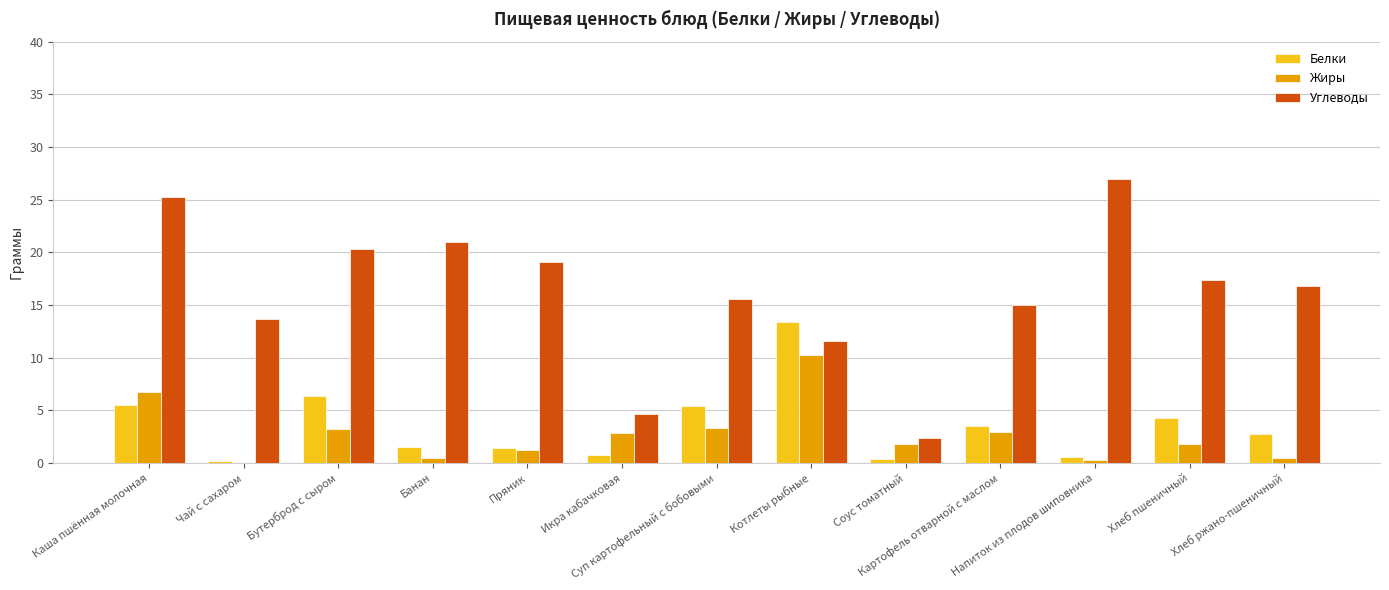

What is the greatest value displayed?

27.0